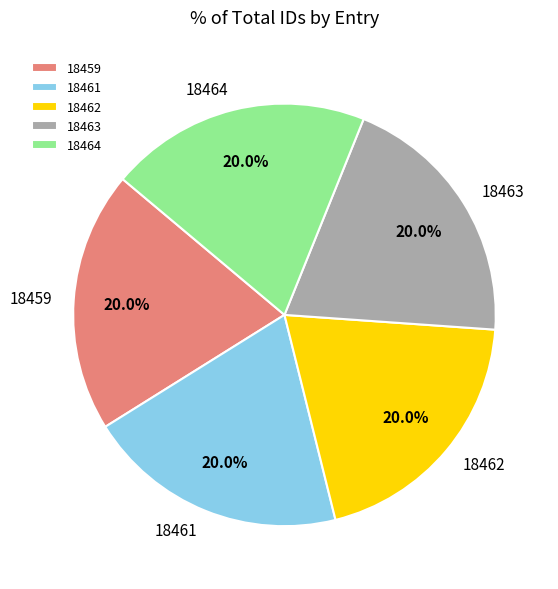

How many segments does this pie chart have?

5